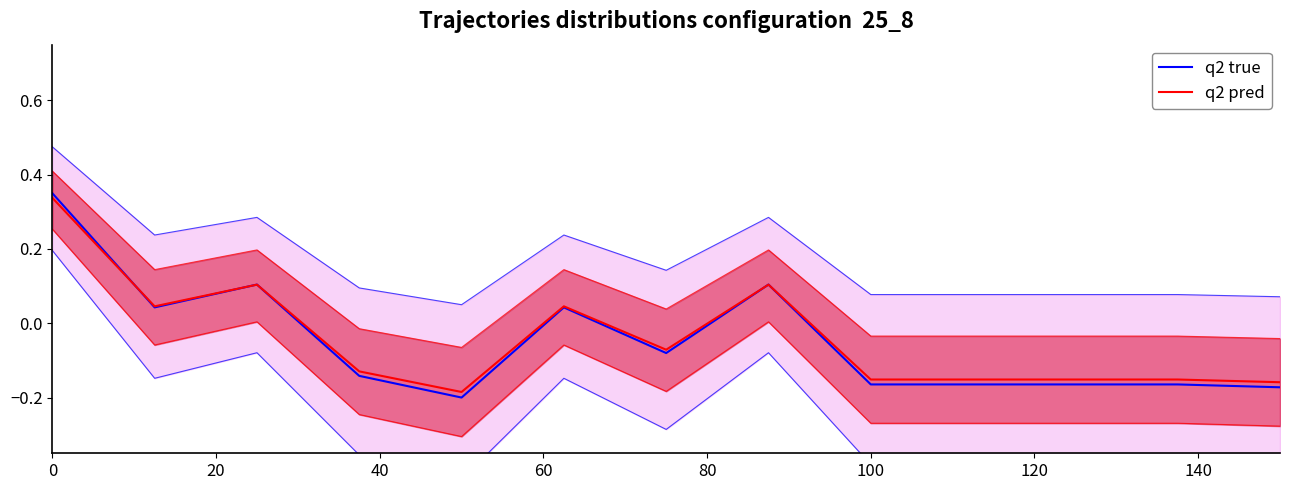

What is the label of the 8th point from the left?

140